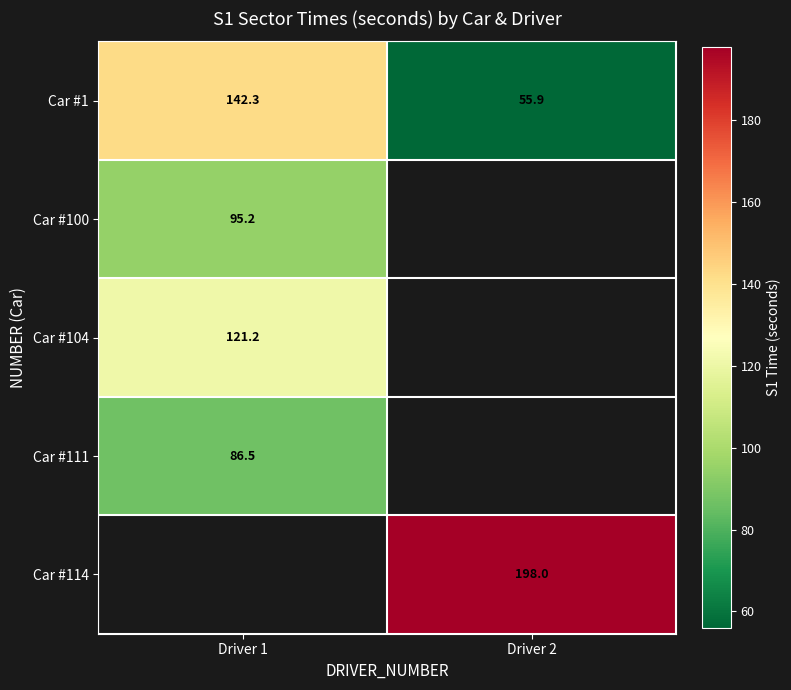

Is the value of Car #1 at Driver 1 greater than the value of Car #111 at Driver 1?

Yes